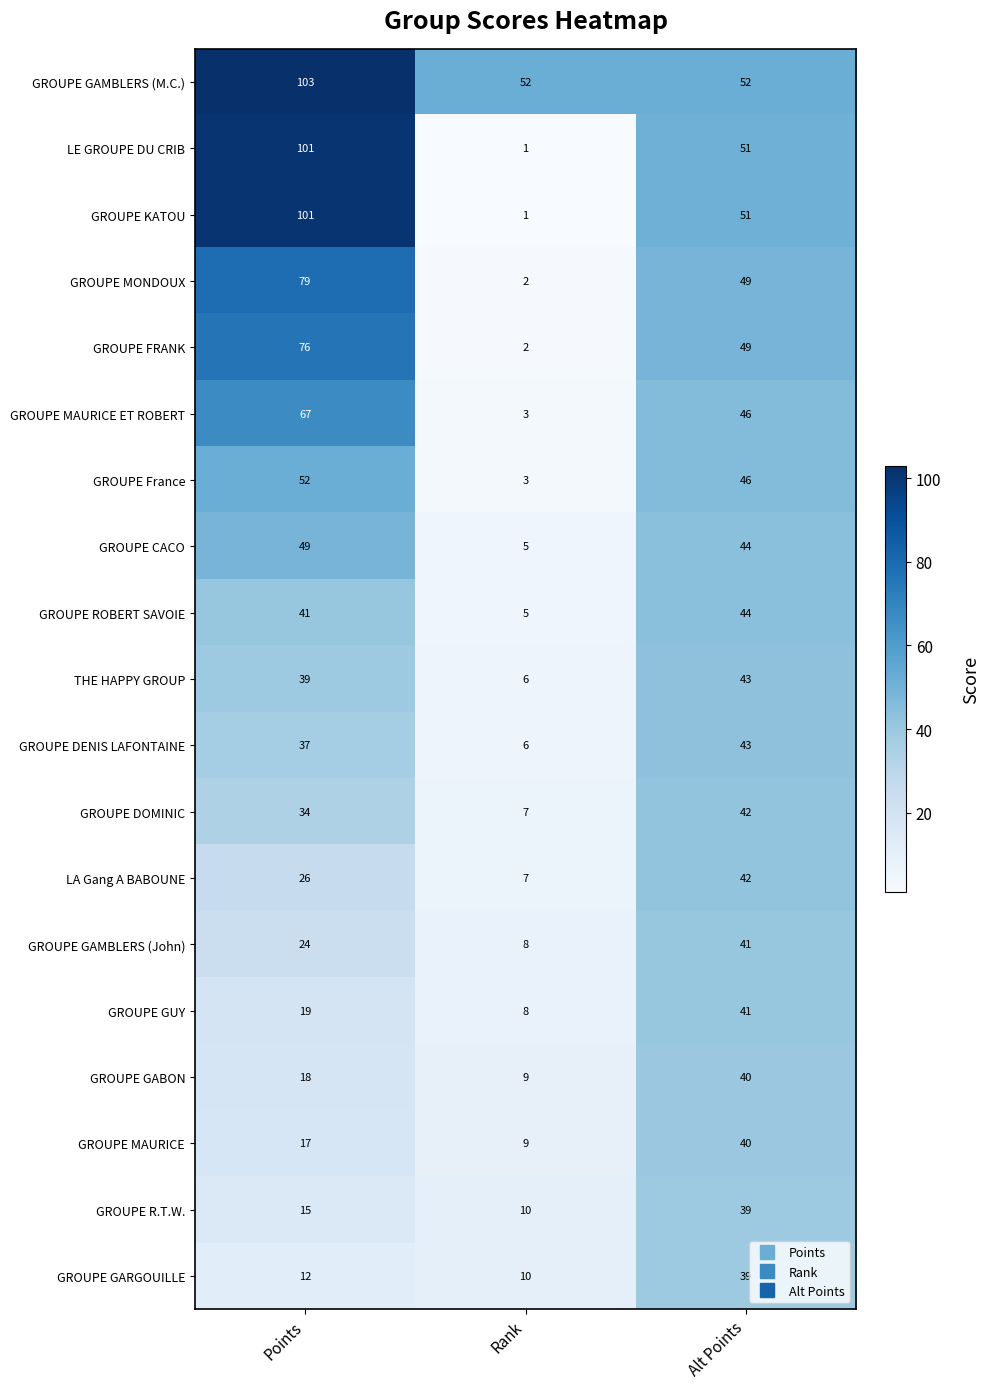

What is the total value across all series at Rank?

154